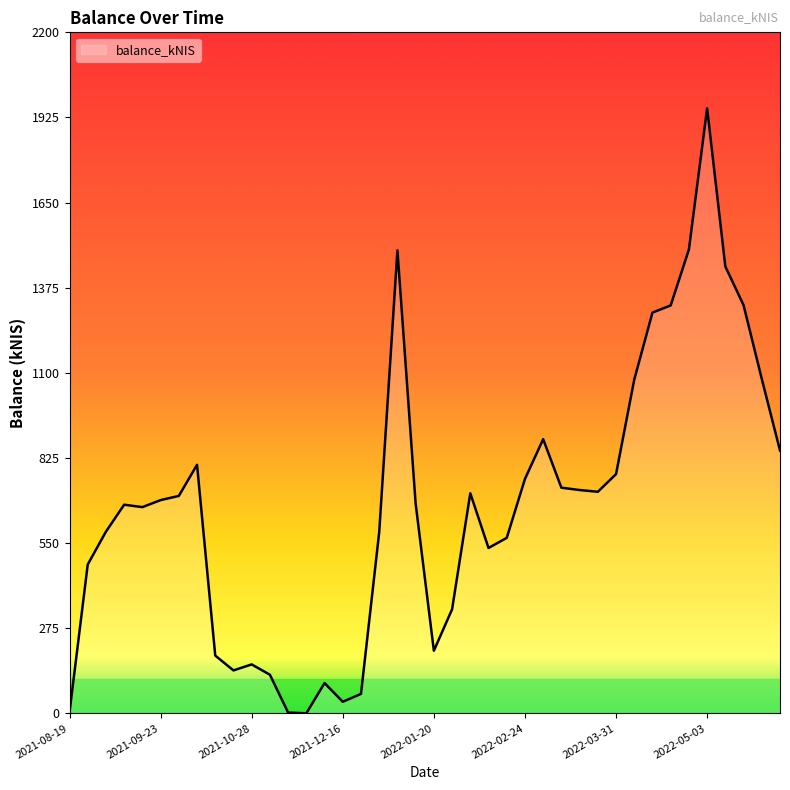

What is the maximum value shown in the chart?

1954.4